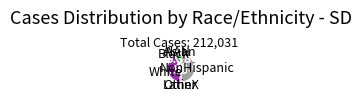

Count the number of slices in the pie.

7